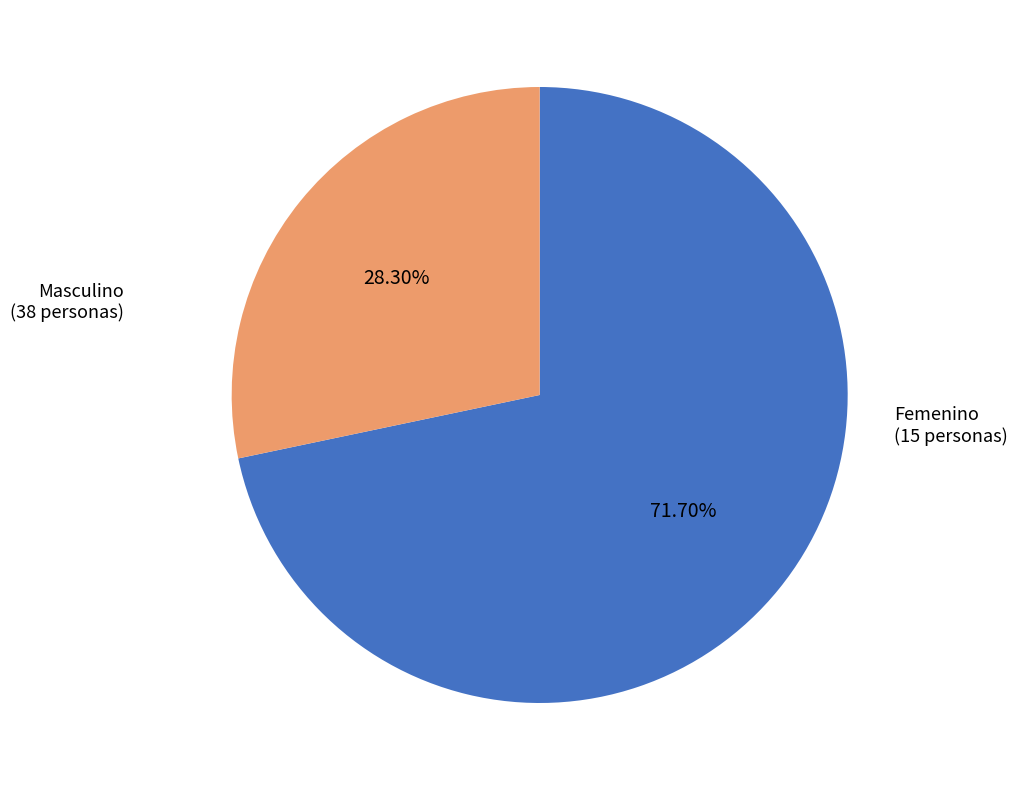

To the nearest percent, what portion does Femenino represent?

28%